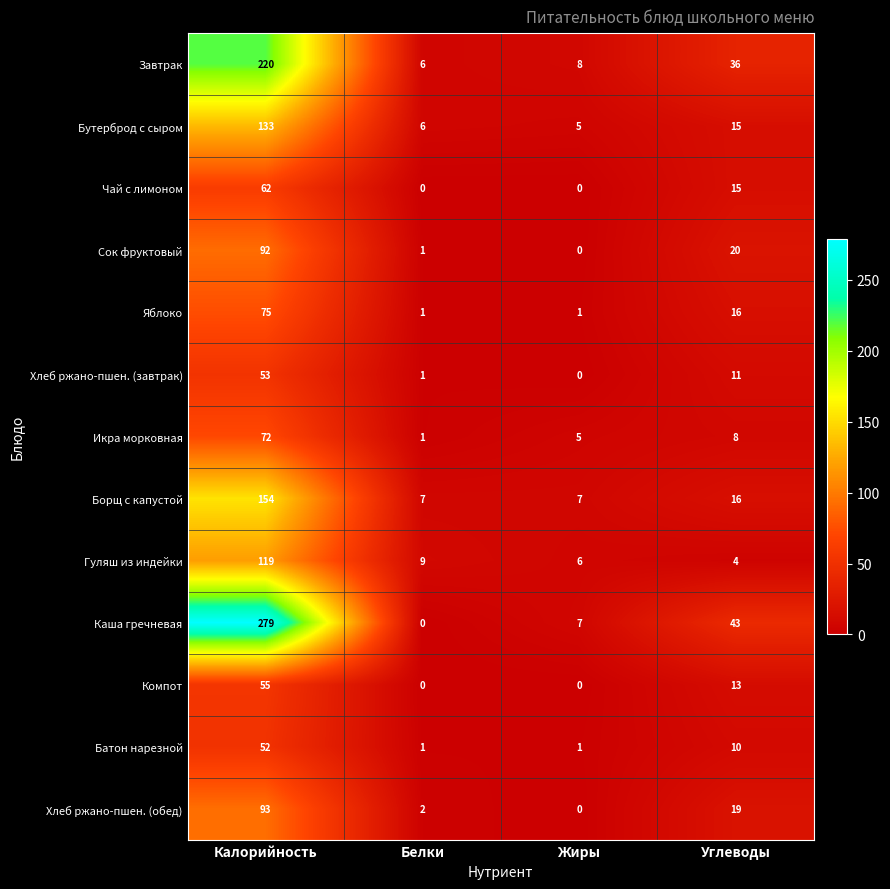

Is it true that Бутерброд с сыром equals 133 at Калорийность?

True